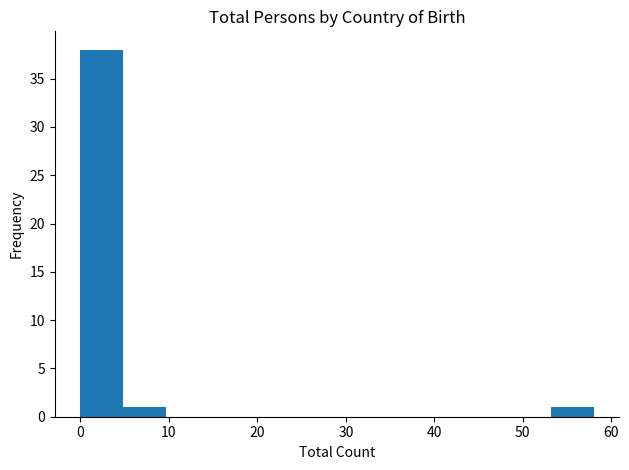

Reading left to right, list every bar in this chart as the range it spans on the x-axis followed by its height. Neither the bar edges nor the heights are printed on the chart, so give them approximately, as read against the axes.

0 to 5: 38
5 to 10: 1
10 to 15: 0
15 to 19: 0
19 to 24: 0
24 to 29: 0
29 to 34: 0
34 to 39: 0
39 to 44: 0
44 to 48: 0
48 to 53: 0
53 to 58: 1